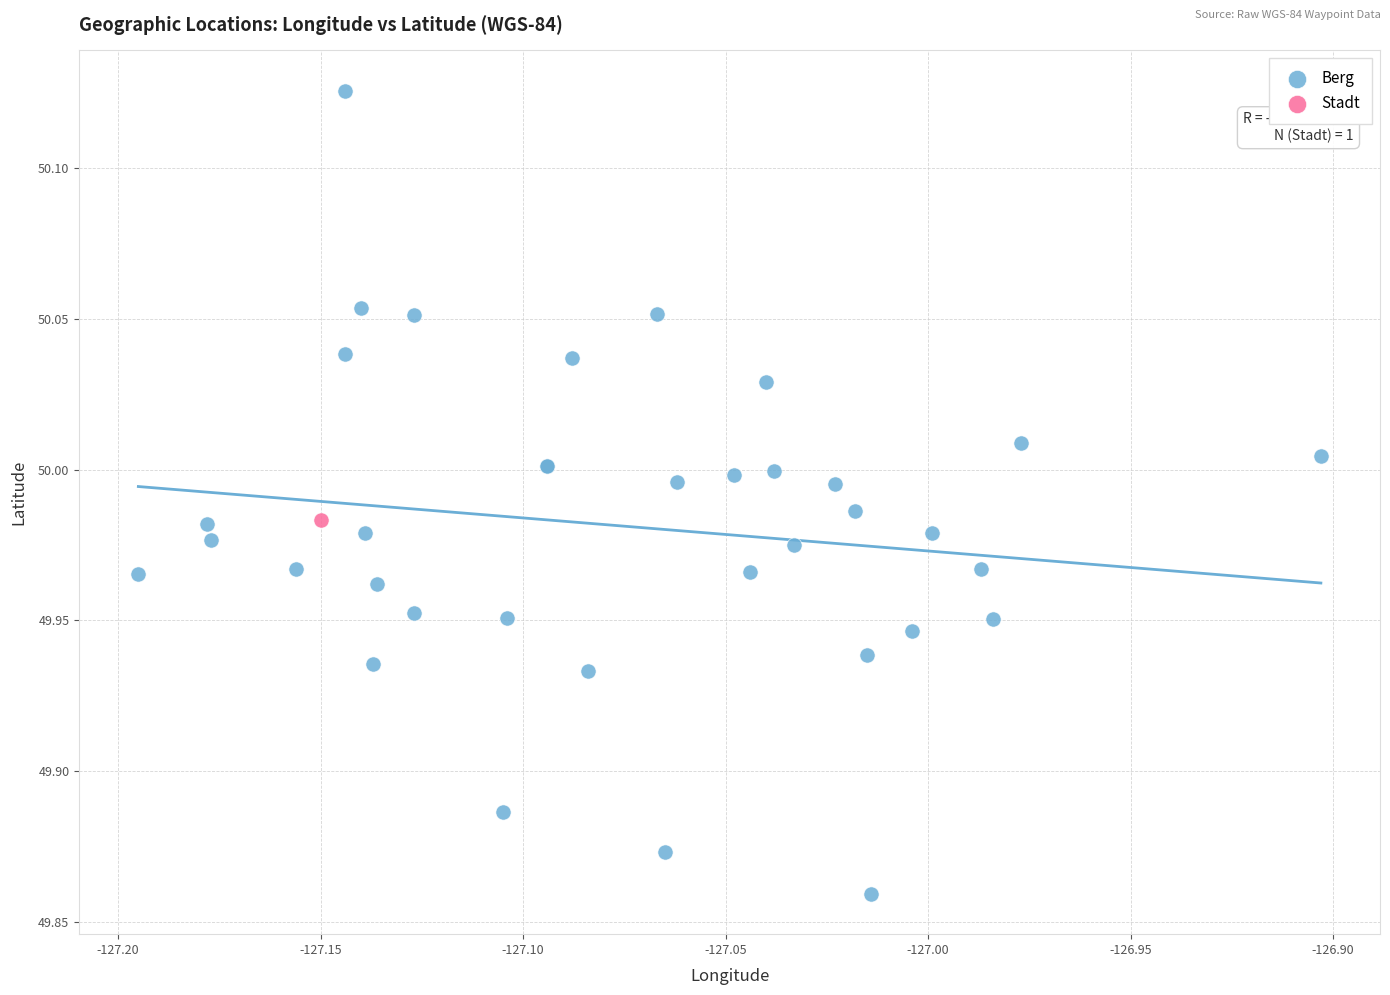

What are all the series names shown in the legend?

Berg, Stadt